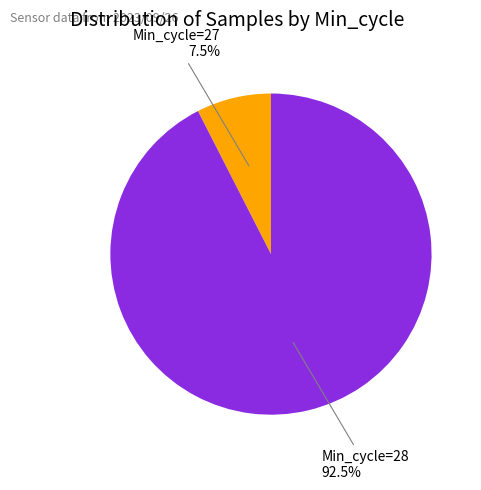

Is there a majority slice in this chart?

Yes